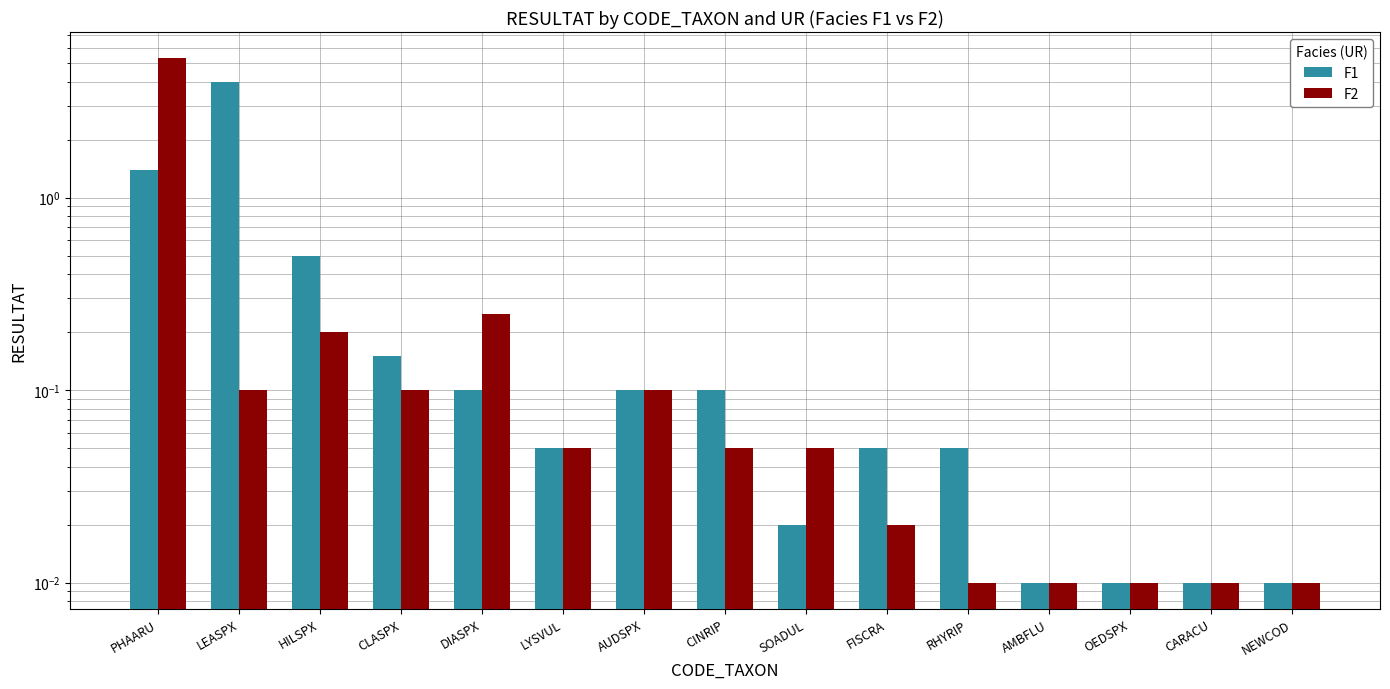

What is the total value across all series at RHYRIP?

0.1